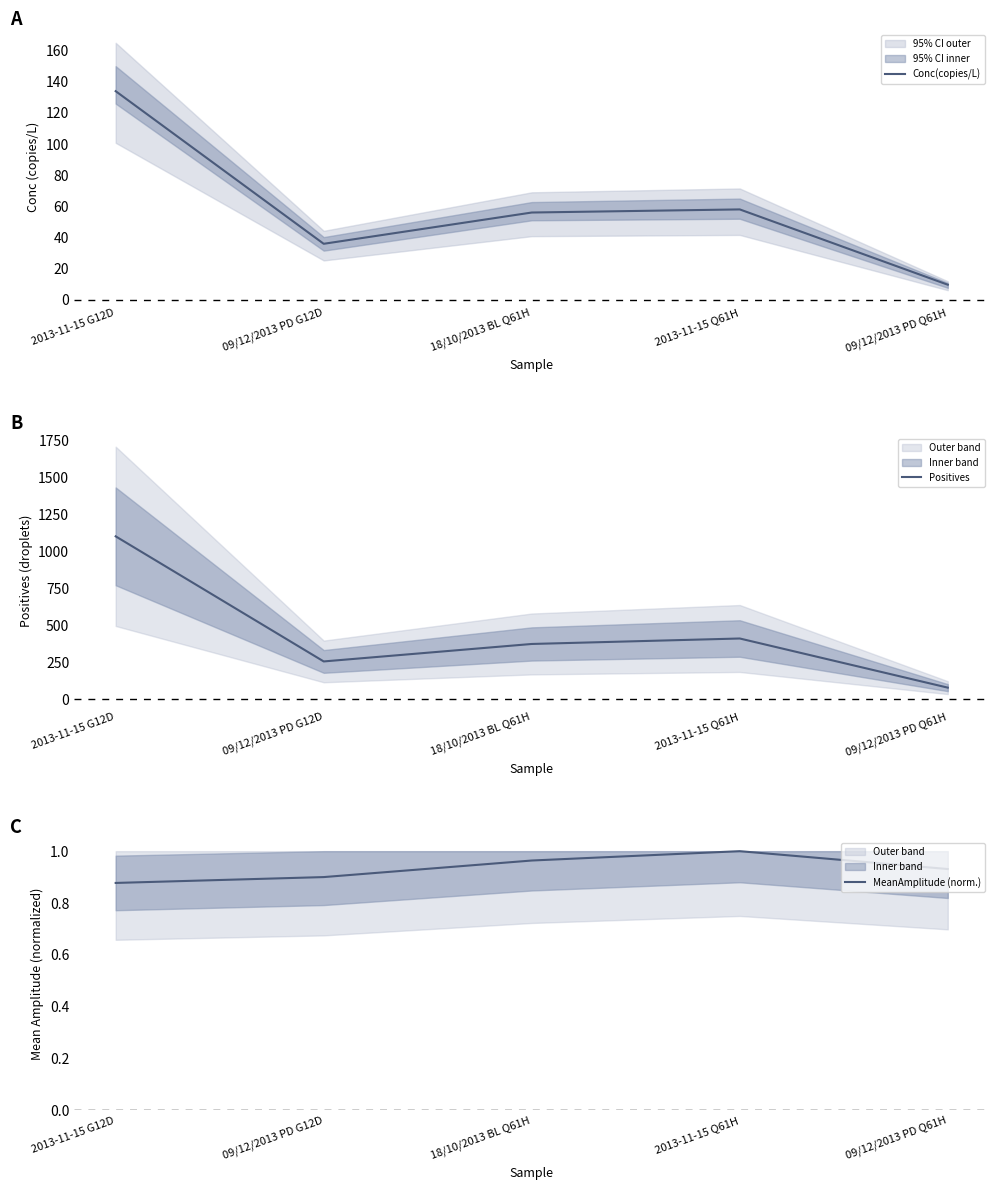

Reading left to right, extract all data points from this chart.

Conc(copies/L): 2013-11-15 G12D=134.0	09/12/2013 PD G12D=35.9	18/10/2013 BL Q61H=56.0	2013-11-15 Q61H=58.0	09/12/2013 PD Q61H=9.6
Positives: 2013-11-15 G12D=1101.0	09/12/2013 PD G12D=256.0	18/10/2013 BL Q61H=374.0	2013-11-15 Q61H=411.0	09/12/2013 PD Q61H=79.0
MeanAmplitude (norm.): 2013-11-15 G12D=0.9	09/12/2013 PD G12D=0.9	18/10/2013 BL Q61H=1.0	2013-11-15 Q61H=1.0	09/12/2013 PD Q61H=0.9